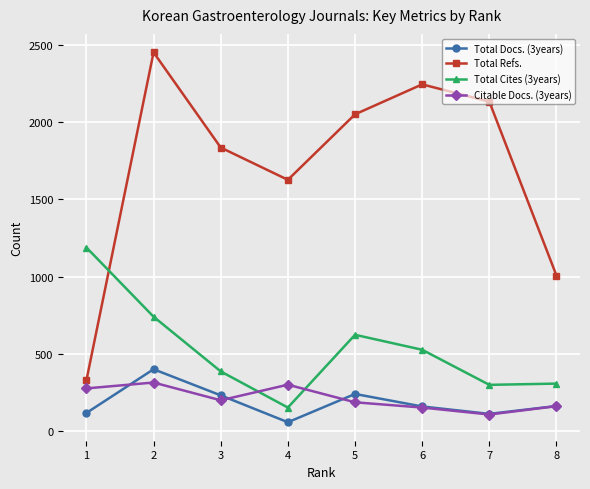

The value of Total Cites (3years) at 7 is 436. True or false?

False